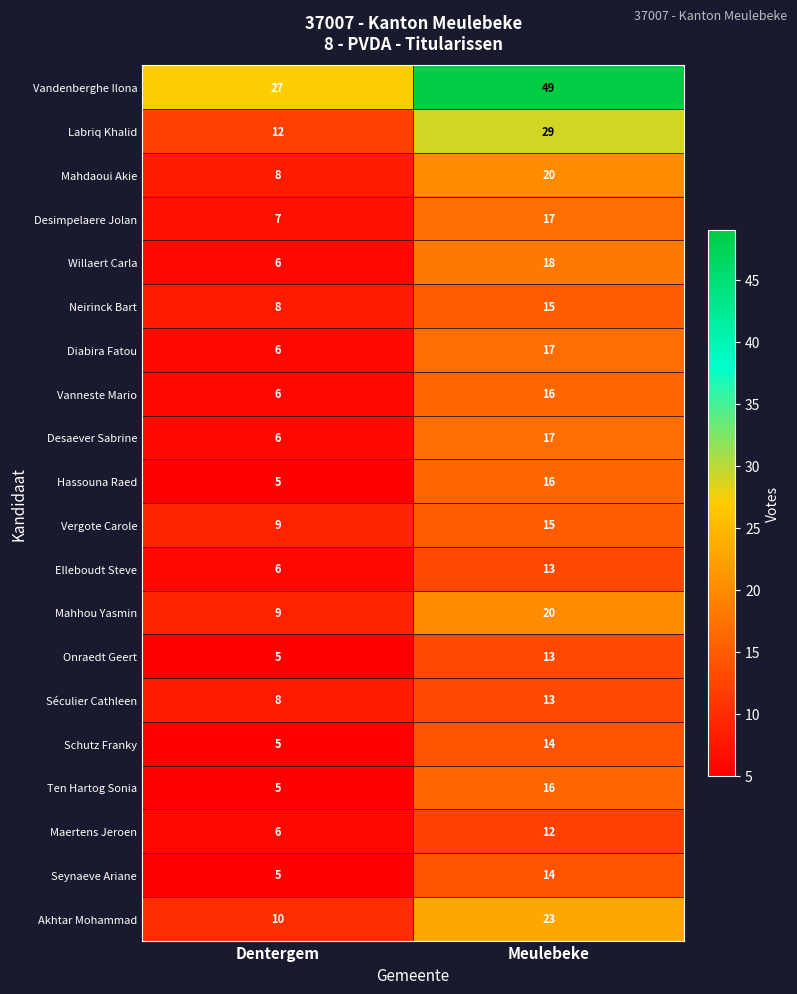

What is the spread (max minus min) of values at Meulebeke?

37